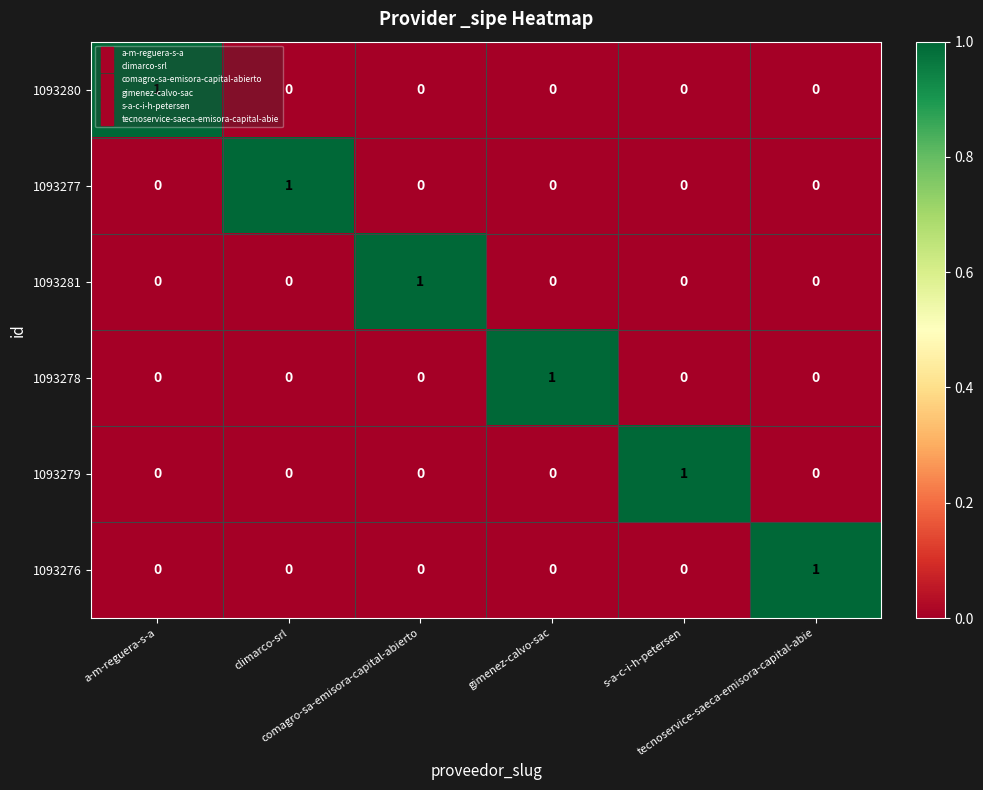

How many 1093279 values are between 0 and 1?

6